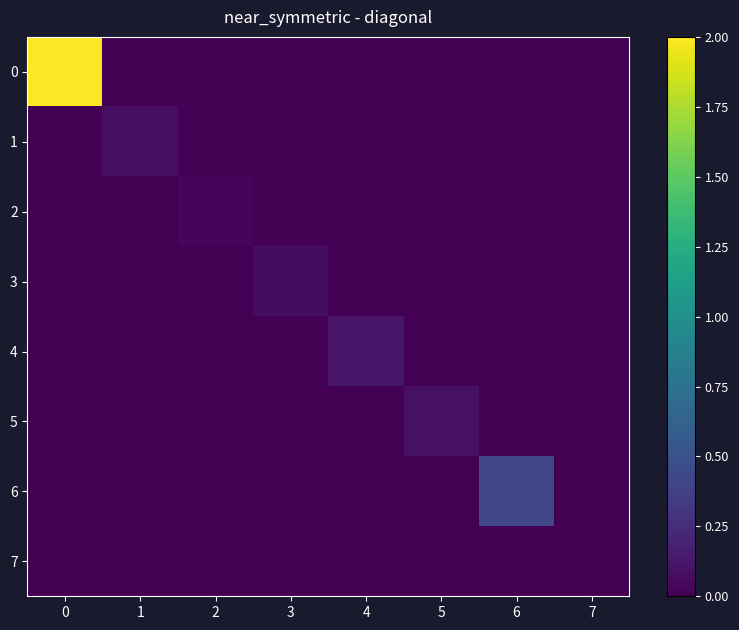

List the series in order of their peak value, highest first.

0, 6, 4, 5, 1, 3, 2, 7